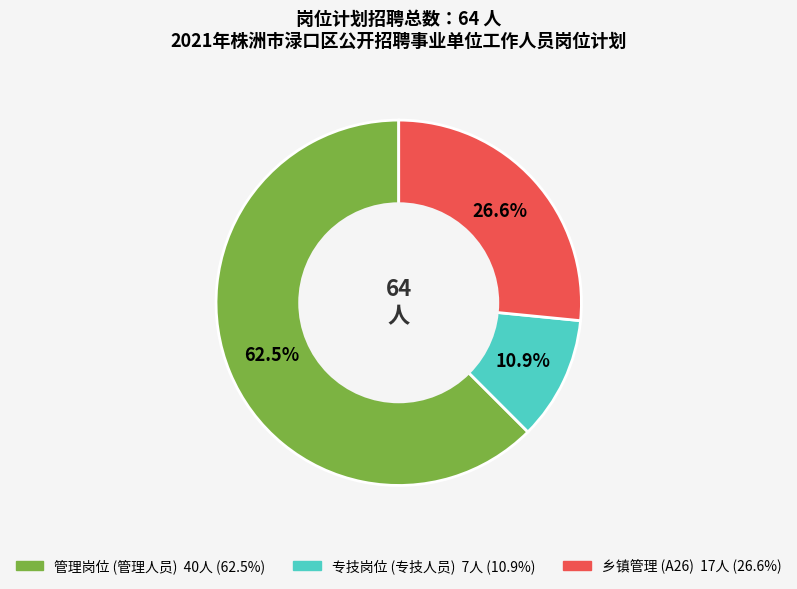

Does any single category account for the majority?

Yes